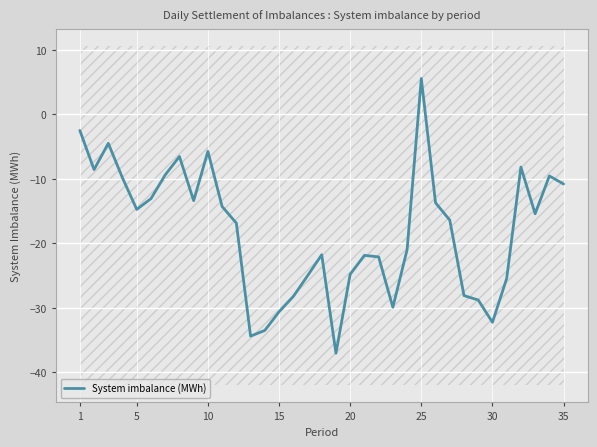

What is the highest value of the System imbalance (MWh) series?

5.6